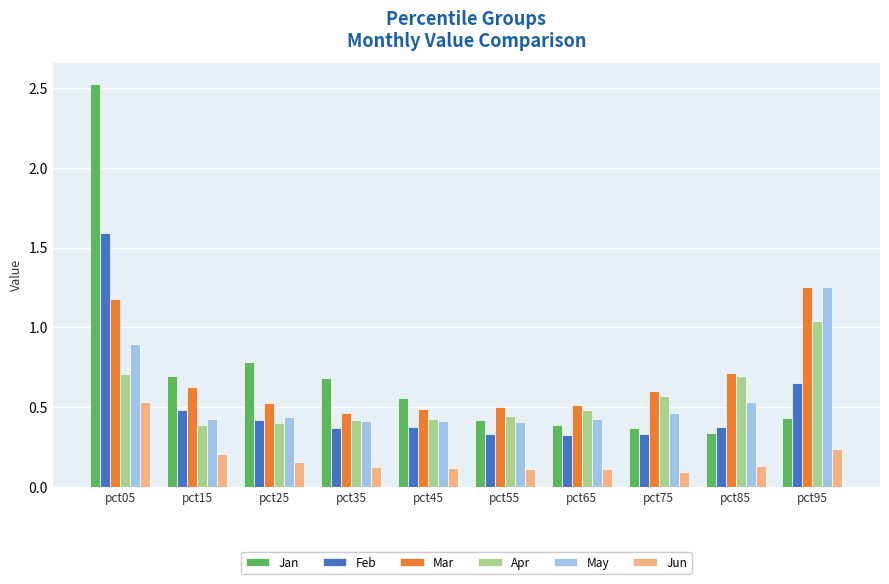

Which series has the widest spread of values?

Jan